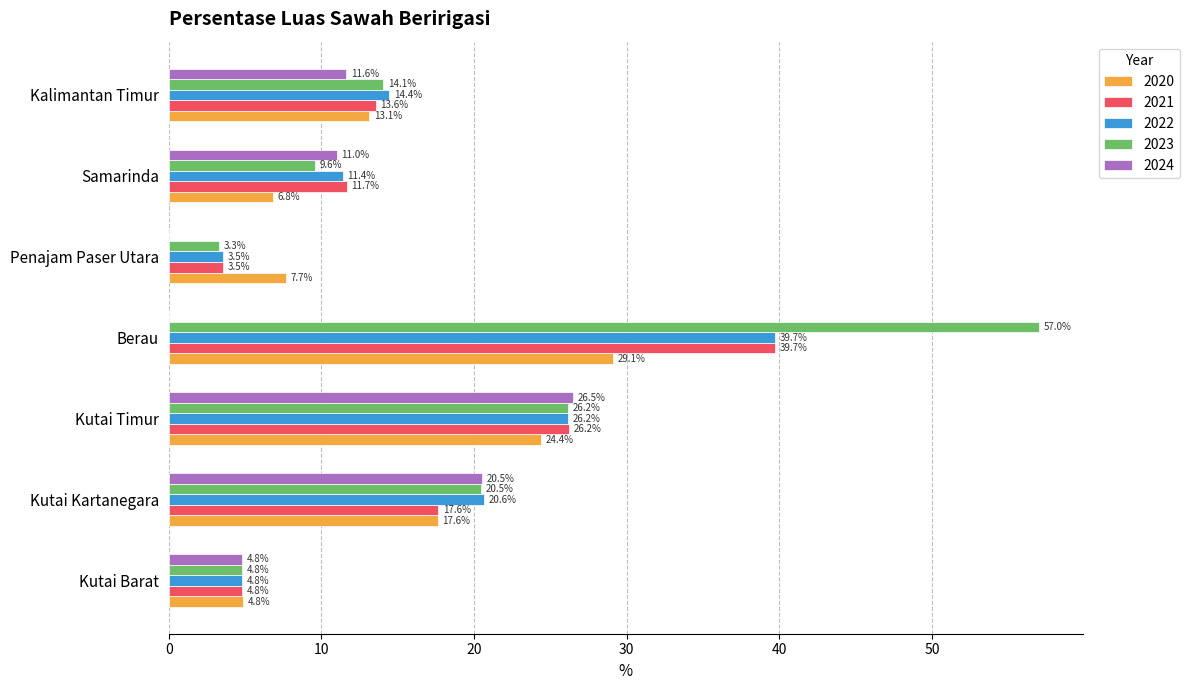

True or false: 2024 has a value of 26.5 at Kutai Timur.

True